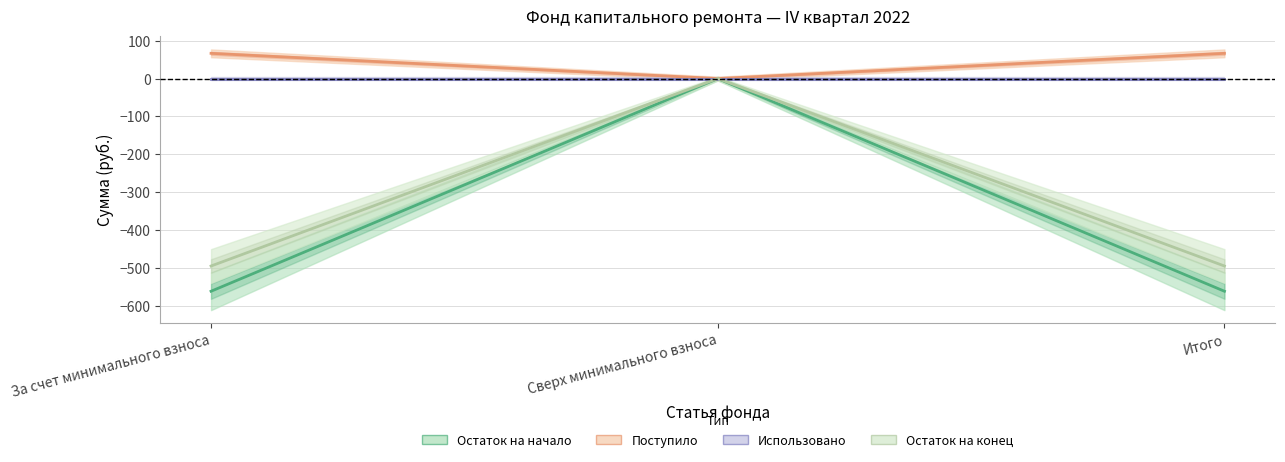

Does the chart have visible grid lines?

Yes